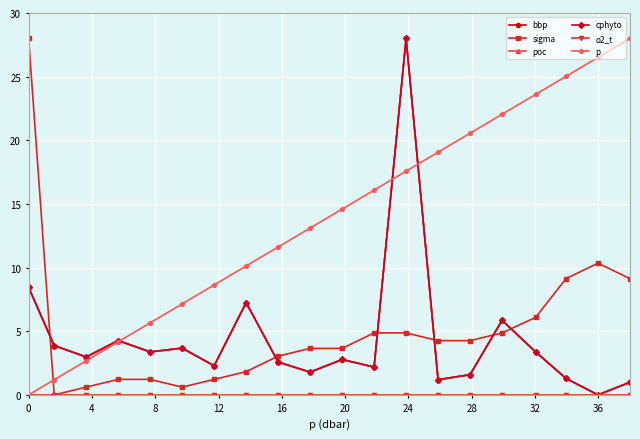

Which series ends up on top after the final intersection of poc and p?

p